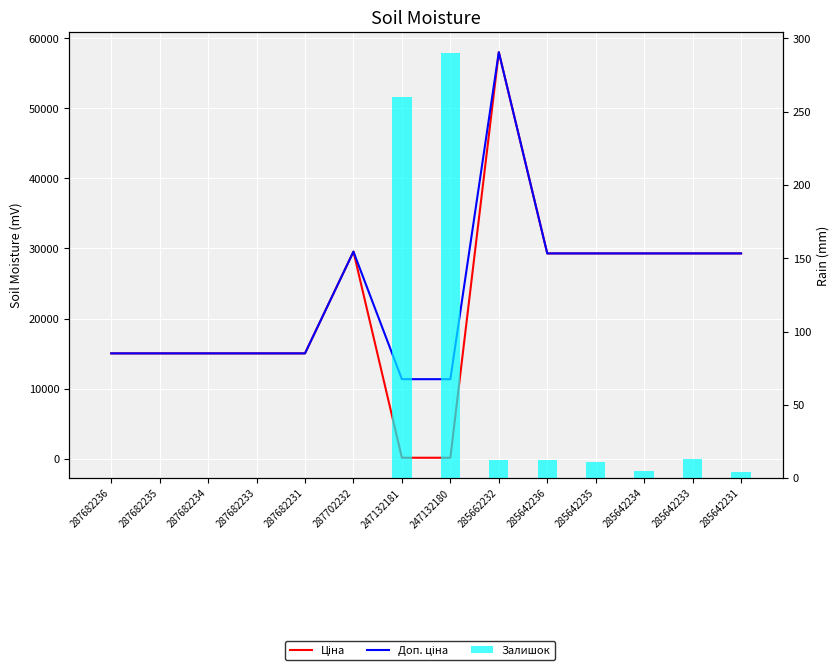

What is the maximum value shown in the chart?

58037.0